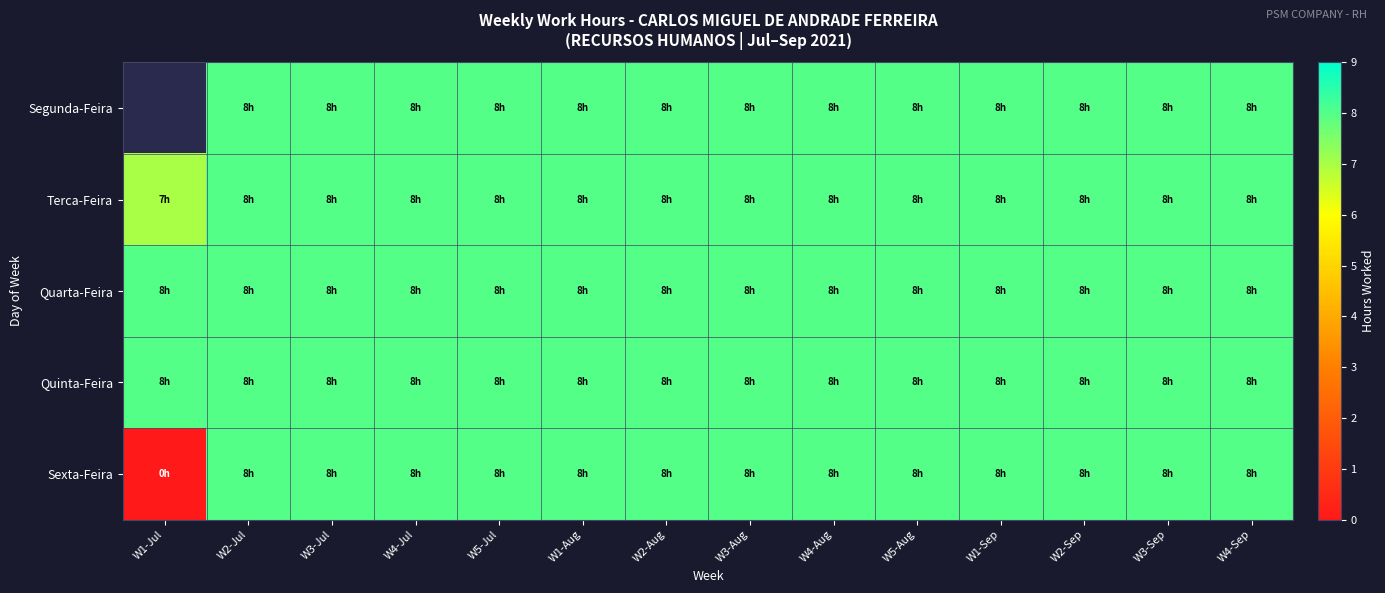

What is the approximate value of Segunda-Feira at W1-Sep?

8.0